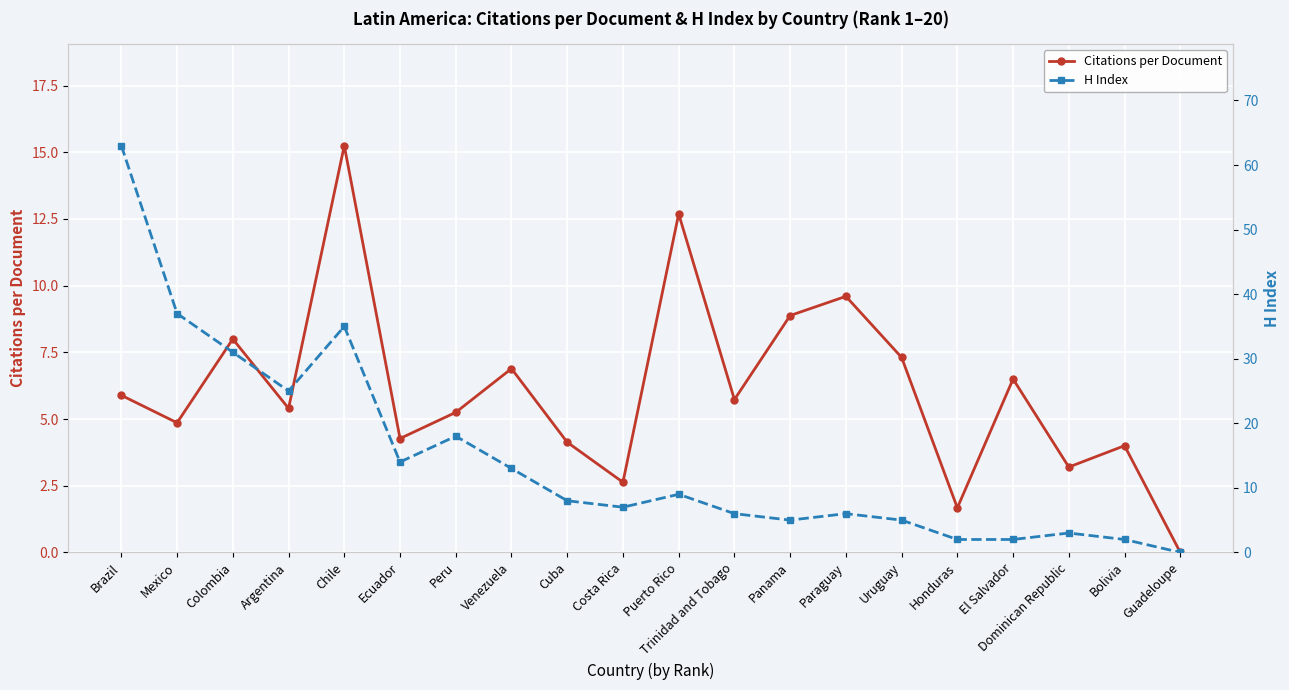

How many series are shown in this chart?

2